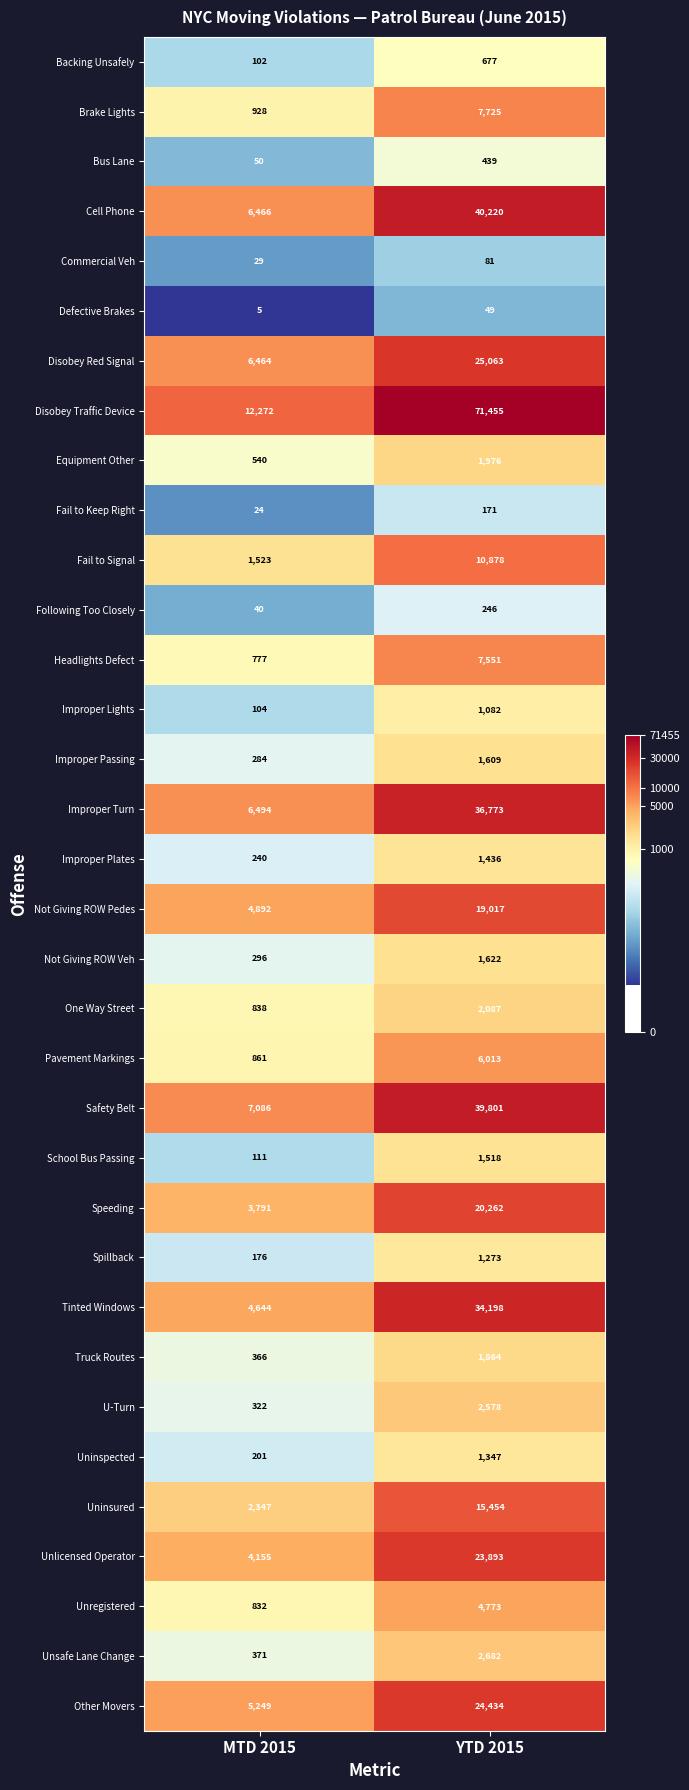

The Following Too Closely series shows 116 at YTD 2015. True or false?

False